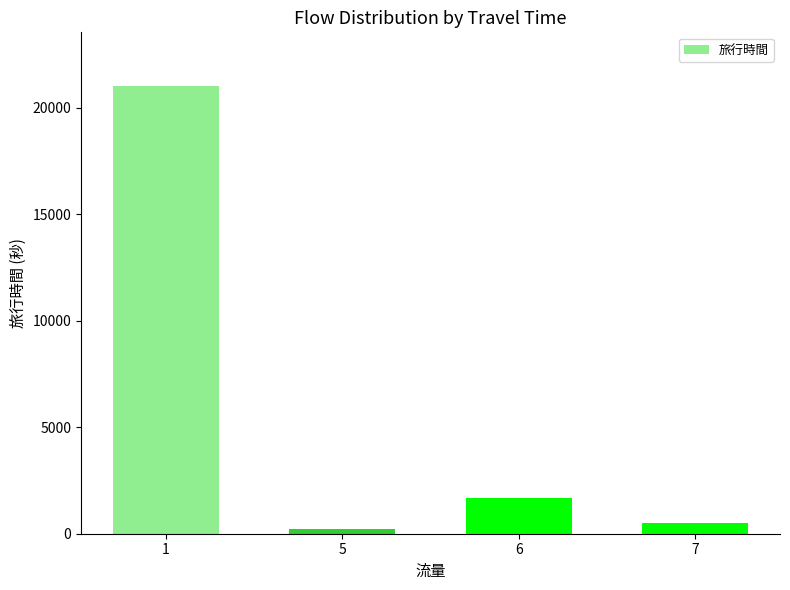

List the labels in order of value, smallest first.

5, 7, 6, 1